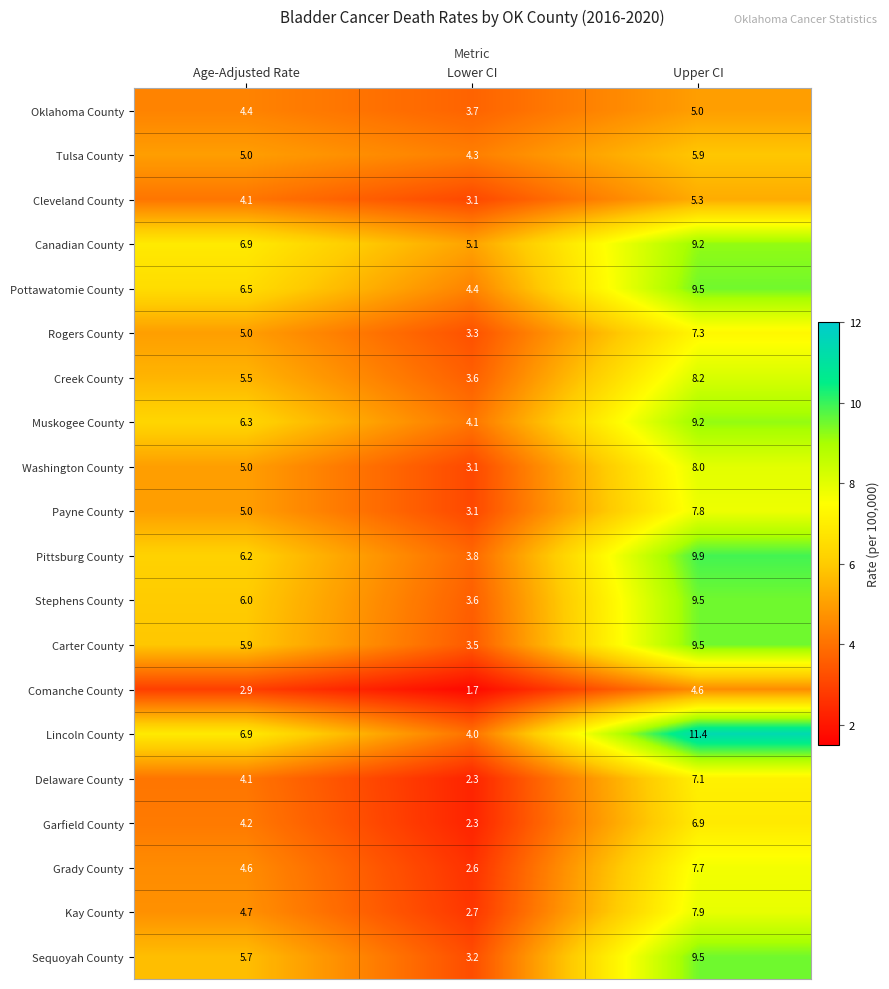

What is the difference between the maximum and minimum values in the Lincoln County series?

7.4